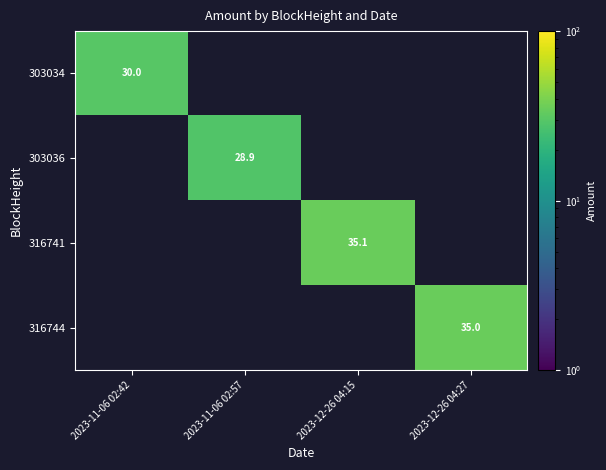

The 303036 series shows 28.9 at 2023-11-06 02:57. True or false?

True